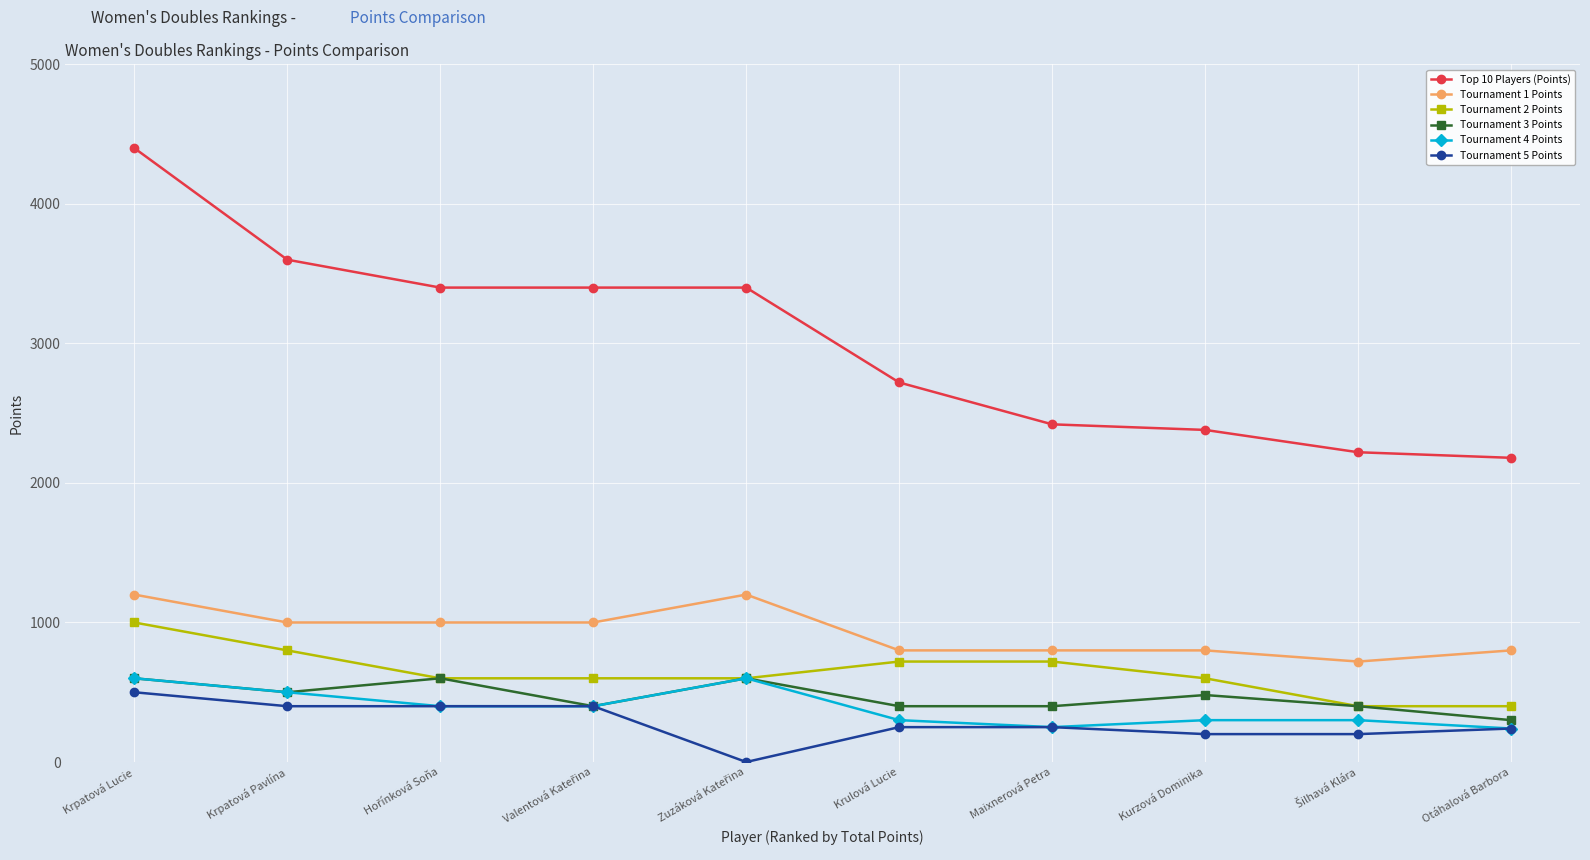

At how many categories does at least one series exceed 2338?

8